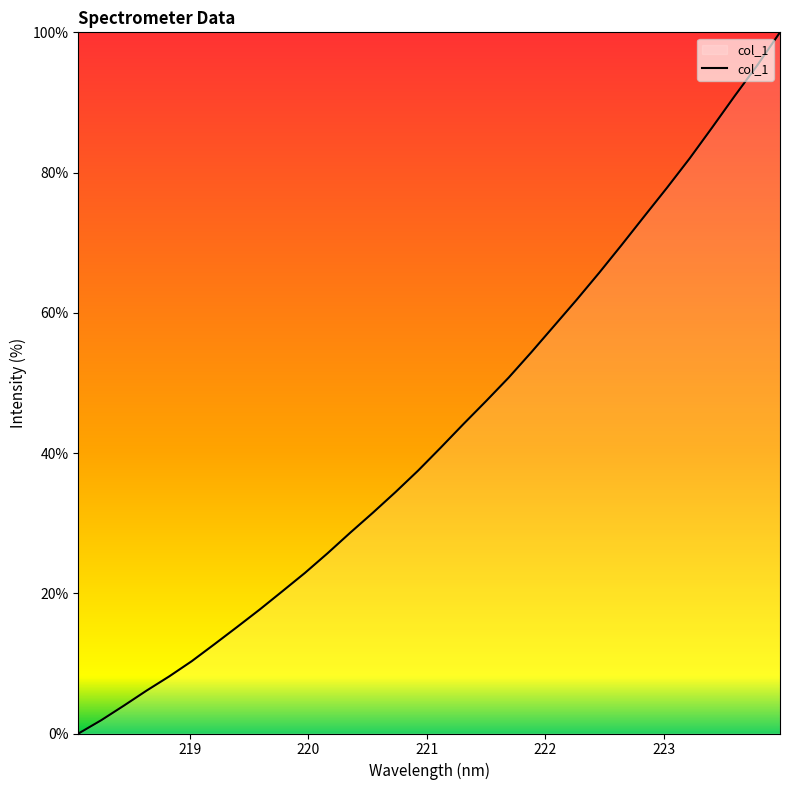

What is the greatest value displayed?

100.0